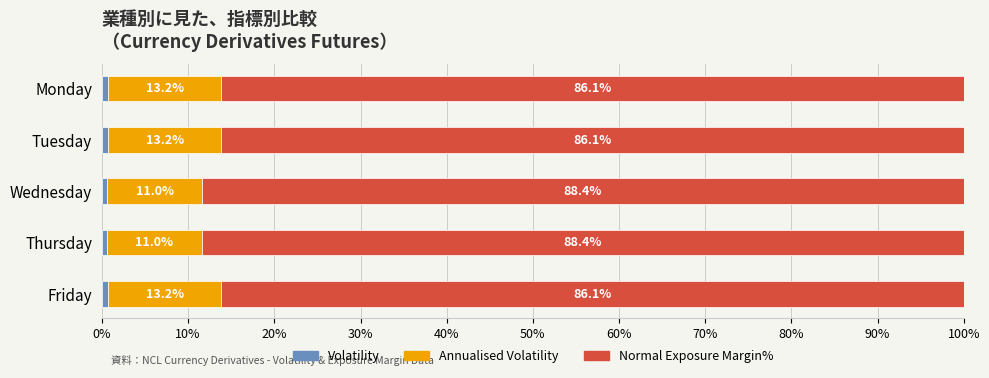

What is the total value across all series at Wednesday?

100.0